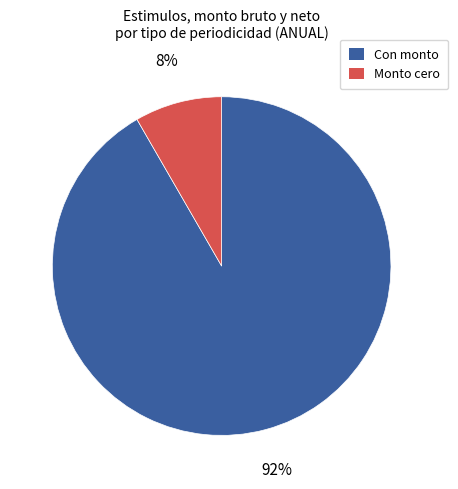

What is the smallest slice in the pie chart?

Monto cero